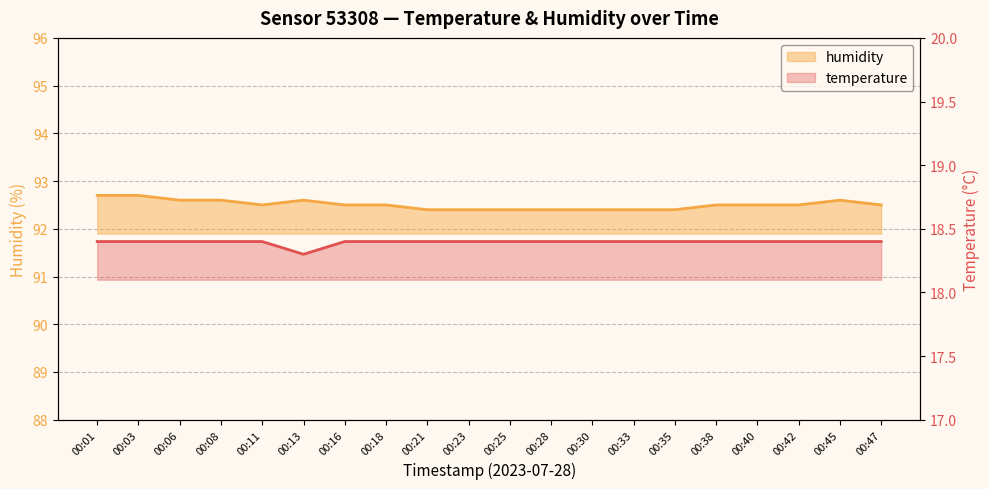

The humidity series shows 158.9 at 00:42. True or false?

False